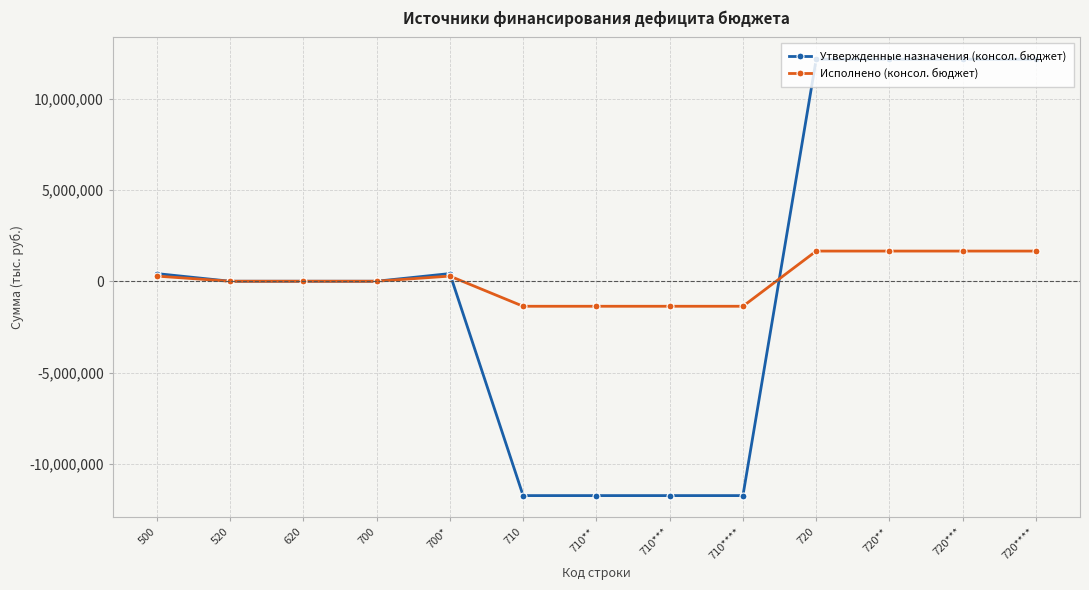

Rank the series by their maximum value, from lowest to highest.

Исполнено (консол. бюджет), Утвержденные назначения (консол. бюджет)